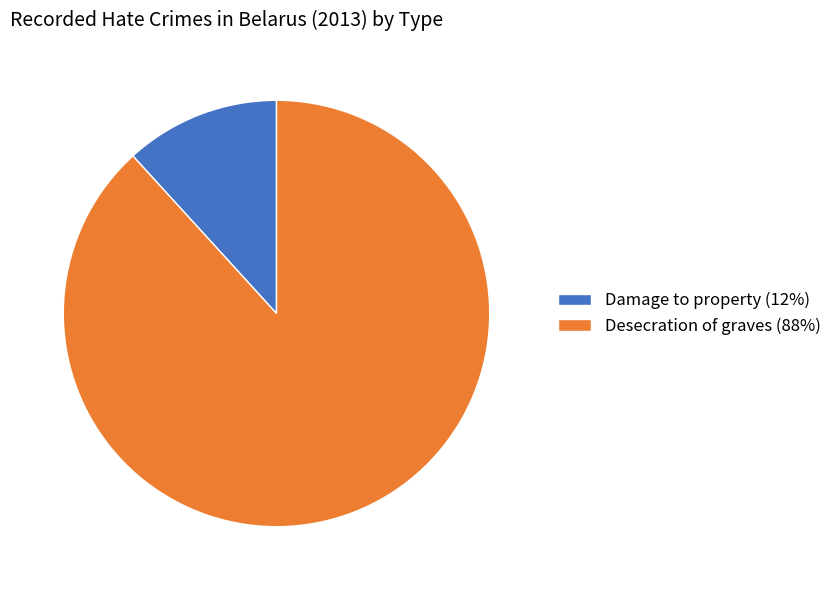

Does Desecration of graves (88%) account for over 50% of the chart?

Yes